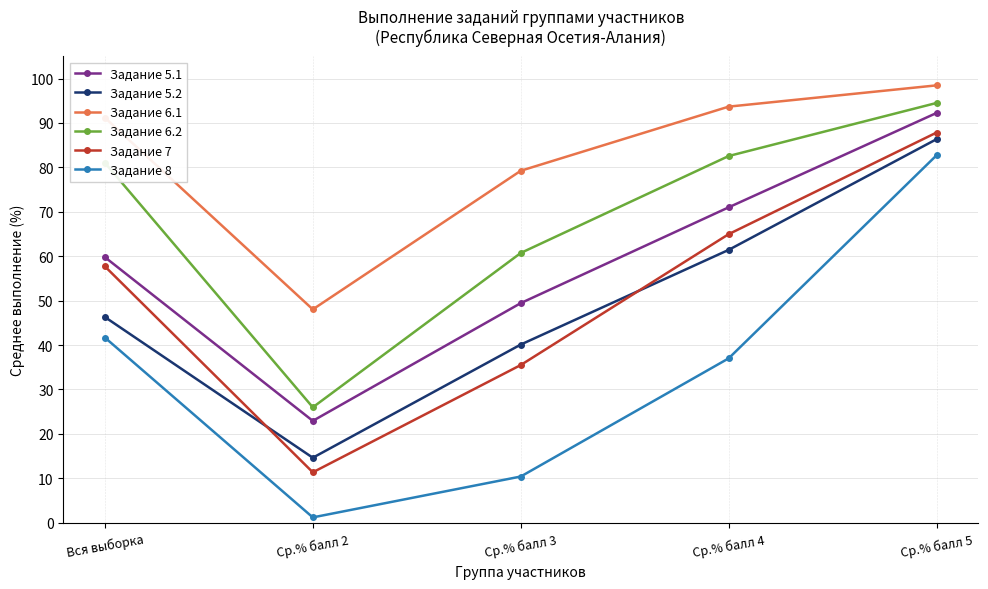

At which category is the sum across all series the highest?

Ср.% балл 5